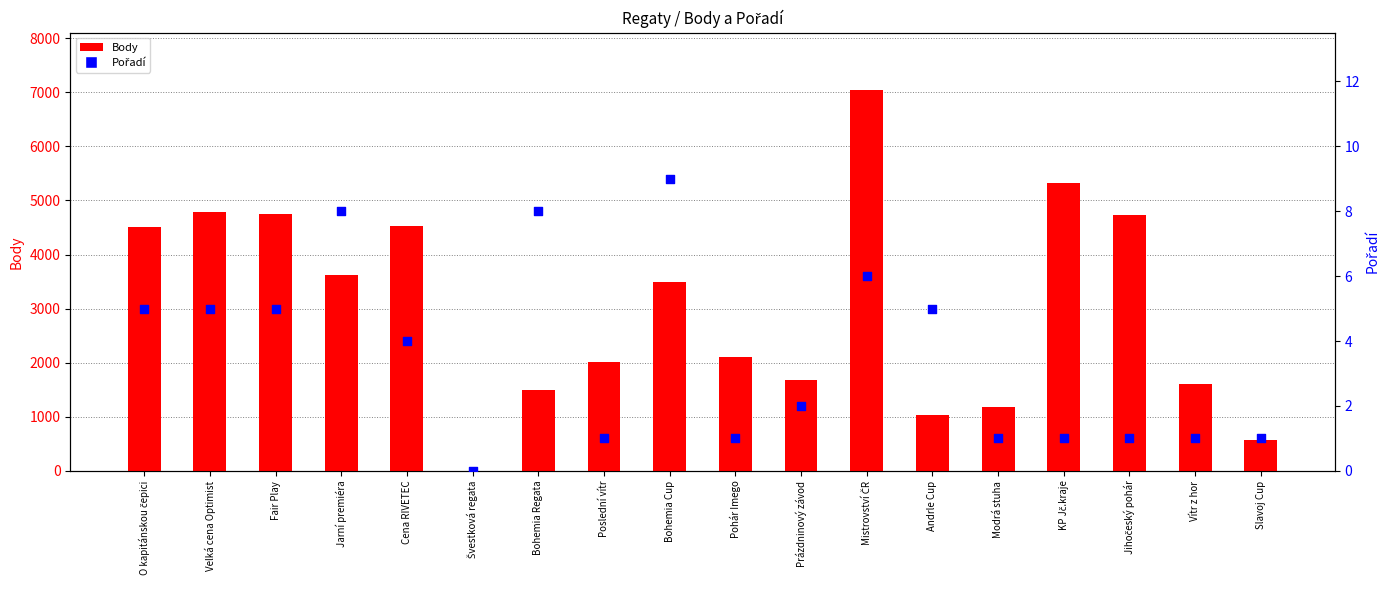

At how many categories does at least one series exceed 2826?

9